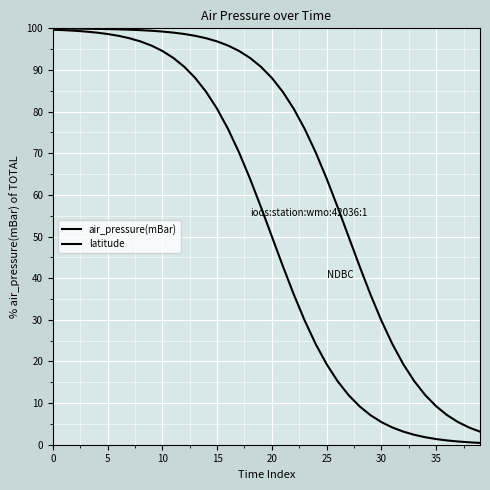

Is this an area chart (filled region under the line)?

No